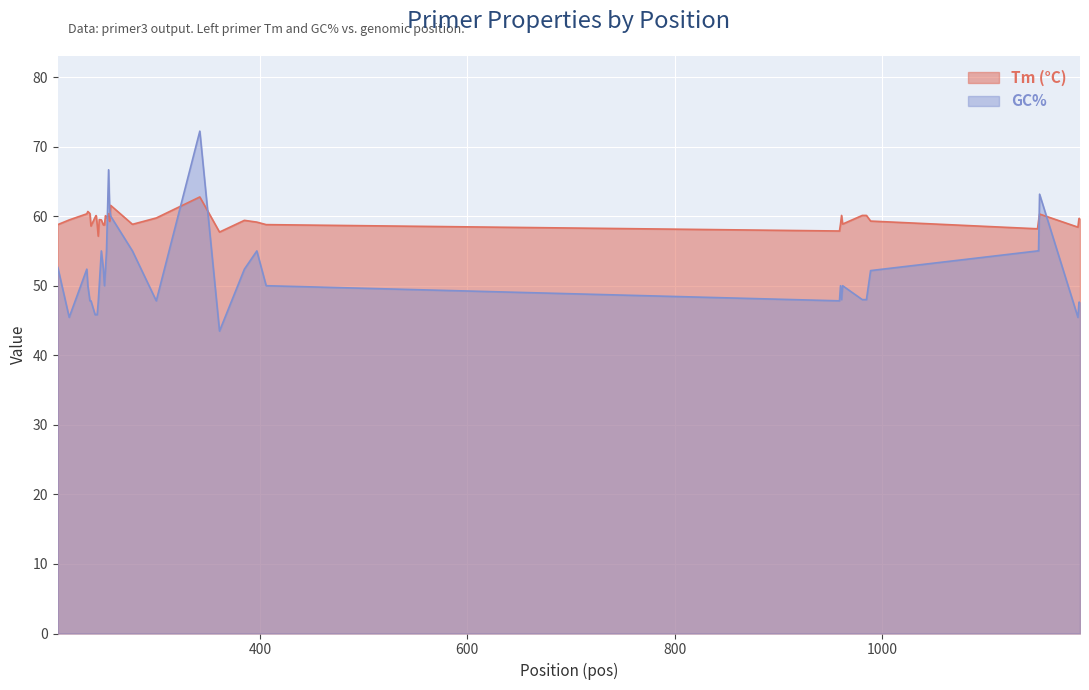

How many times do GC% and Tm (°C) cross each other?

6